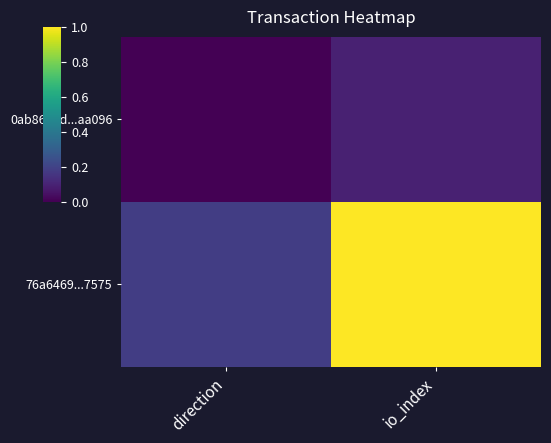

How many data points does each series have?

2